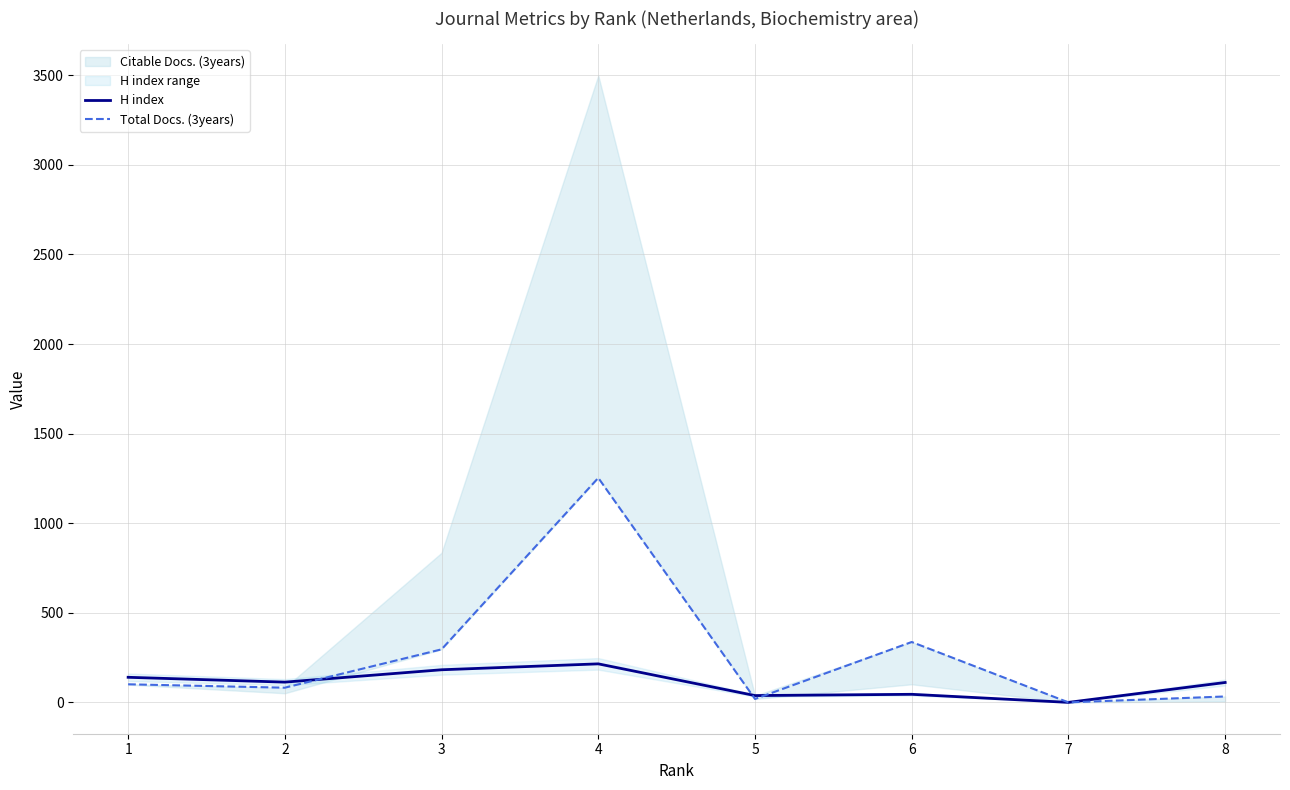

At which category is the sum across all series the highest?

4